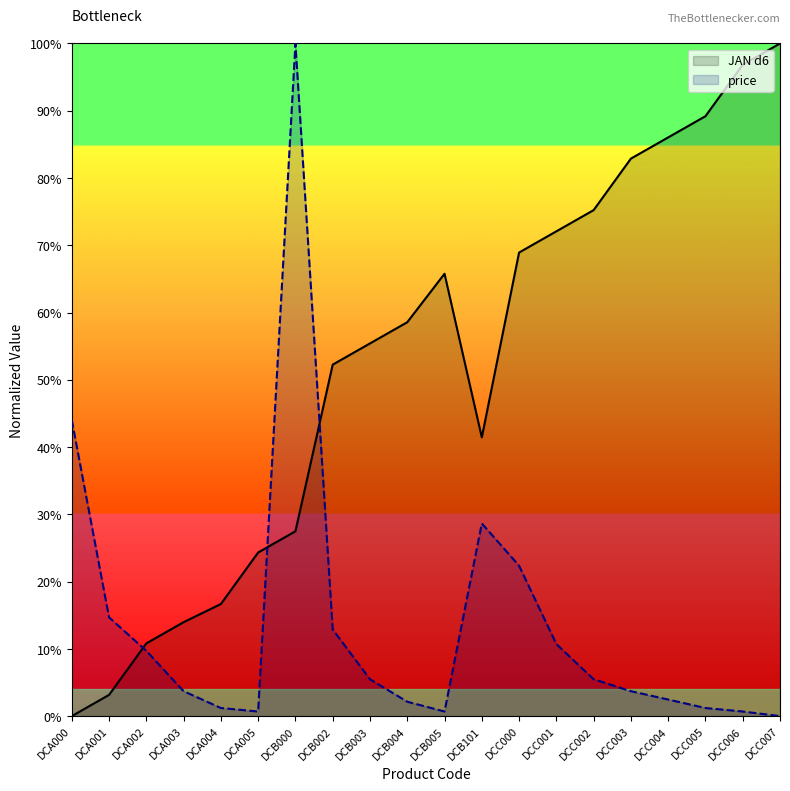

Which series has the largest total across all categories?

JAN d6